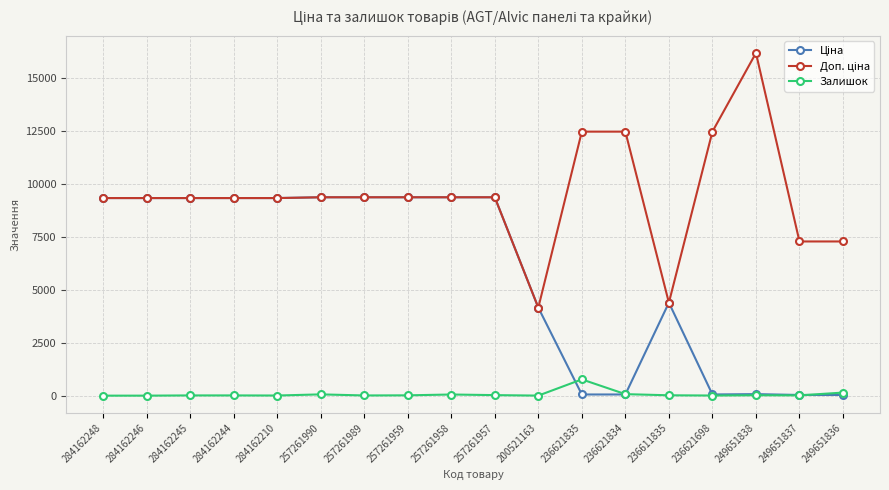

What is the label of the 13th point from the left?

236621834